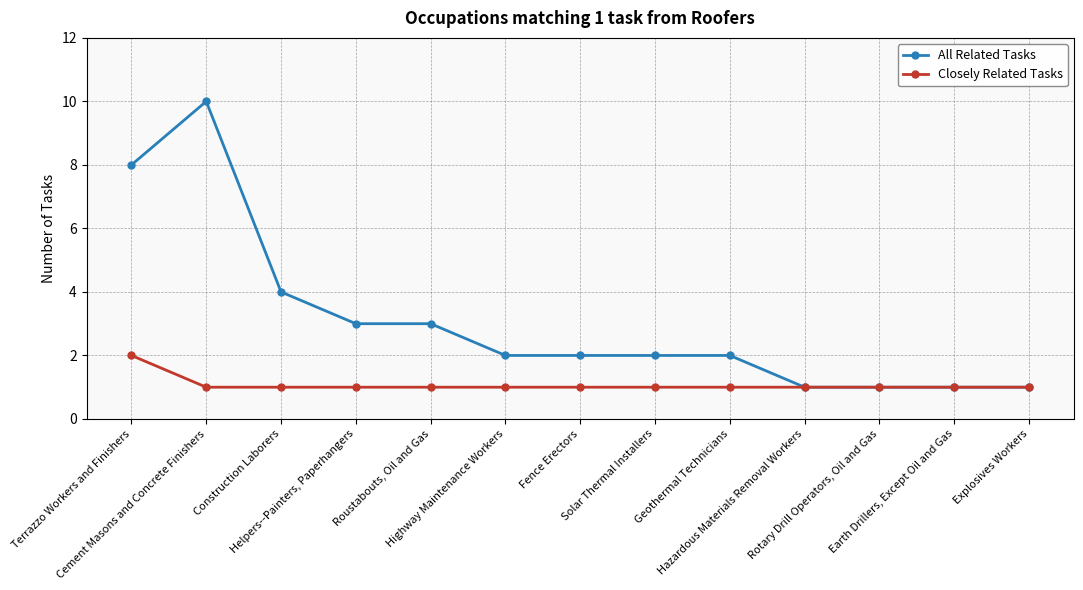

True or false: Closely Related Tasks has a value of 1 at Fence Erectors.

True